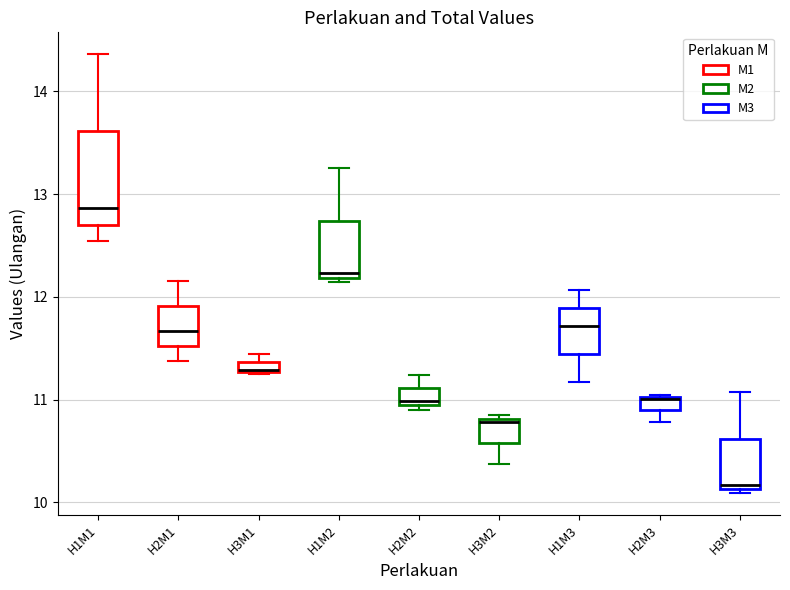

Comparing the boxes themselves (not the whiskers), which one is the tallest?

H1M1